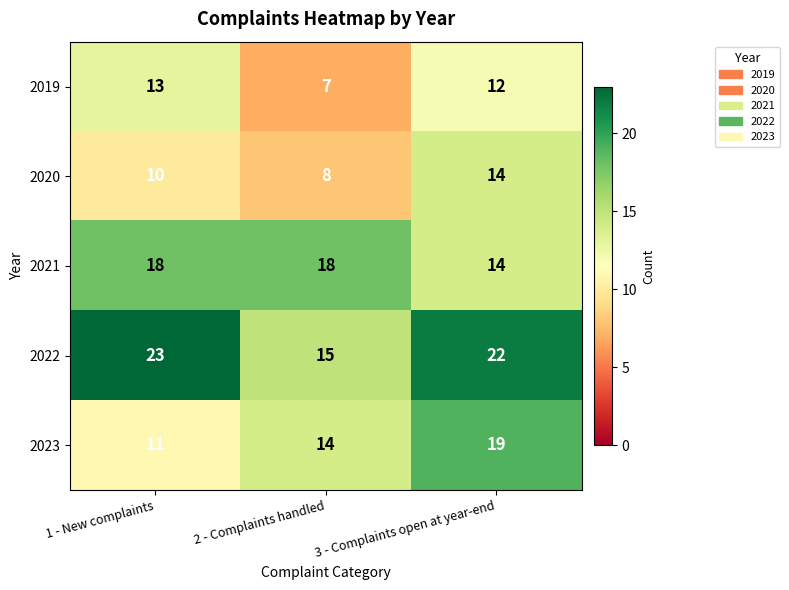

At which category is the sum across all series the highest?

3 - Complaints open at year-end